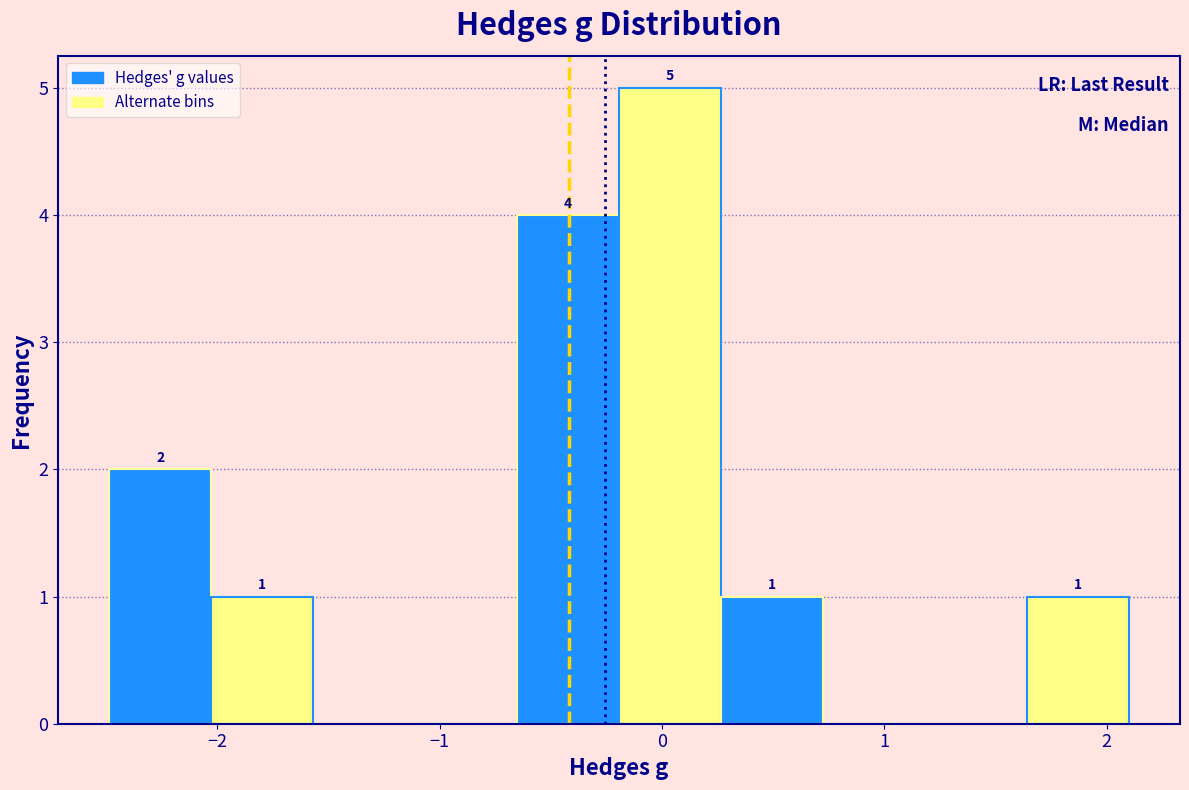

Over which range of the x-axis is the bar tallest?

-0.2 to 0.3